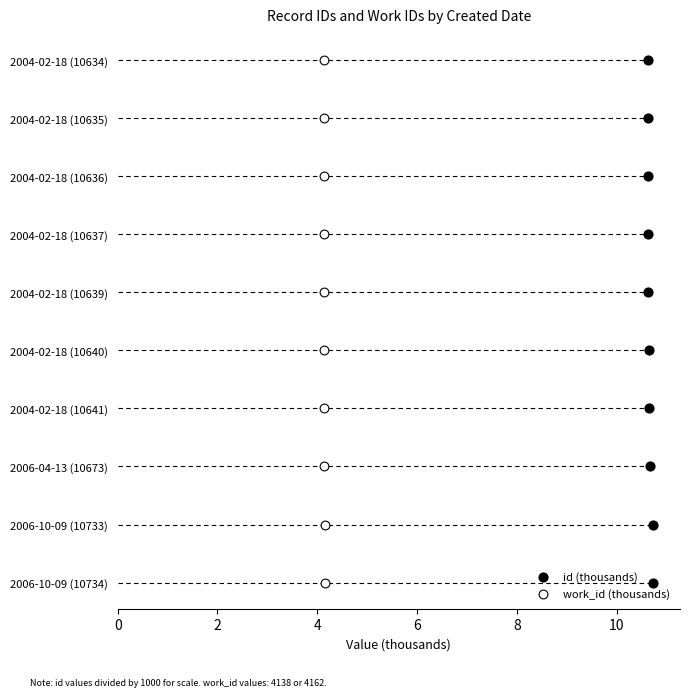

What are all the series names shown in the legend?

id (thousands), work_id (thousands)